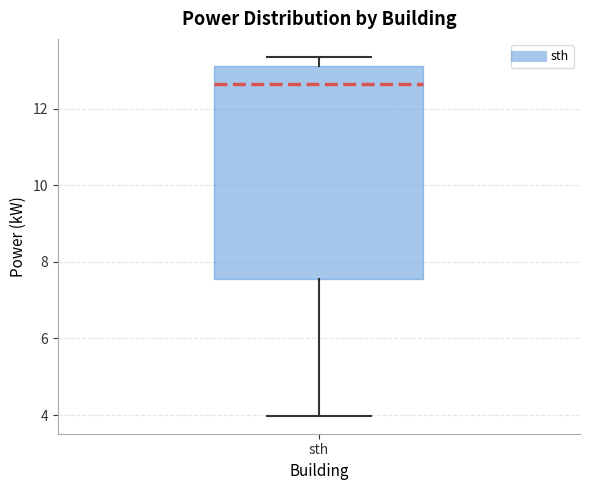

Read this box plot against the y-axis: the position of the median line, the range covered by the box, and the ends of both whiskers. The values are not printed on the chart, so give them approximately, as read against the axis.

median 12.6, box 7.6 to 13.2, whiskers 4.0 to 13.4